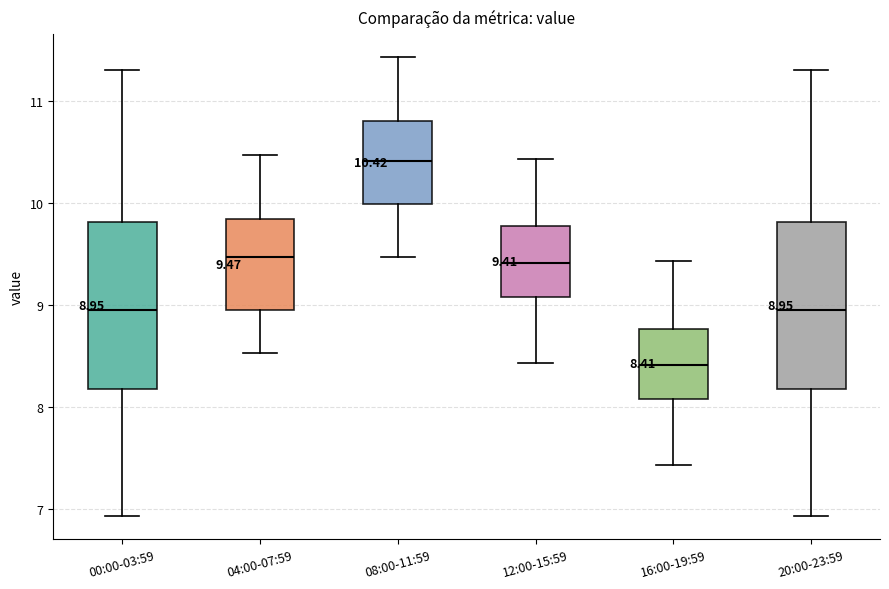

Which box's median line is the lowest?

16:00-19:59